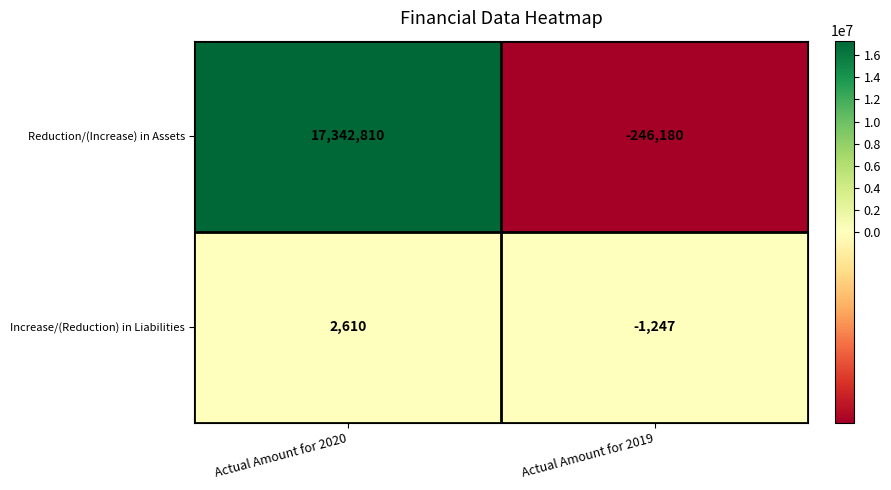

The Reduction/(Increase) in Assets series shows -246180 at Actual Amount for 2019. True or false?

True